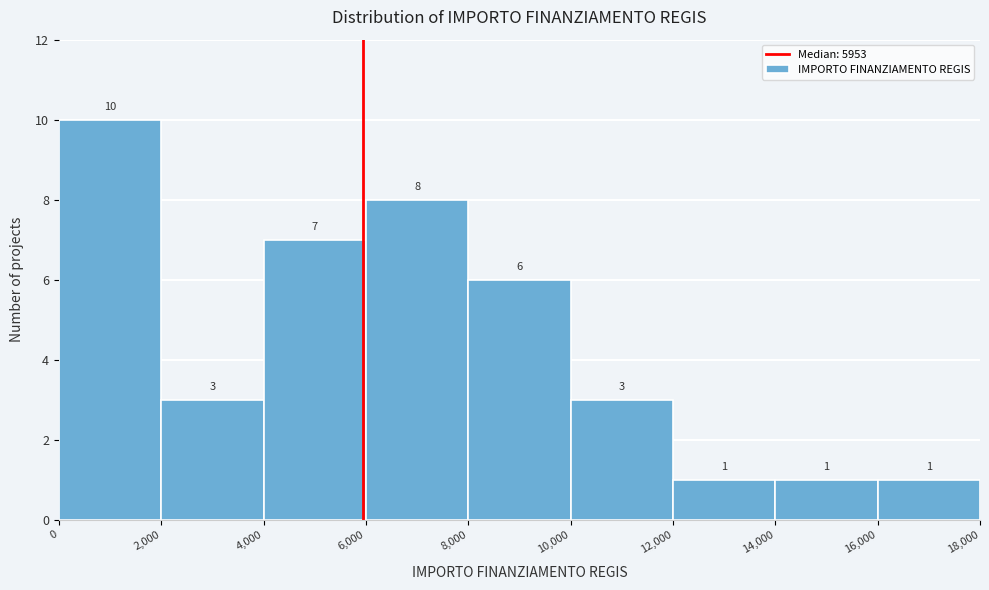

Reading left to right, list every bar in this chart as the range it spans on the x-axis followed by its height.

0 to 2,000: 10
2,000 to 4,000: 3
4,000 to 6,000: 7
6,000 to 8,000: 8
8,000 to 10,000: 6
10,000 to 12,000: 3
12,000 to 14,000: 1
14,000 to 16,000: 1
16,000 to 18,000: 1